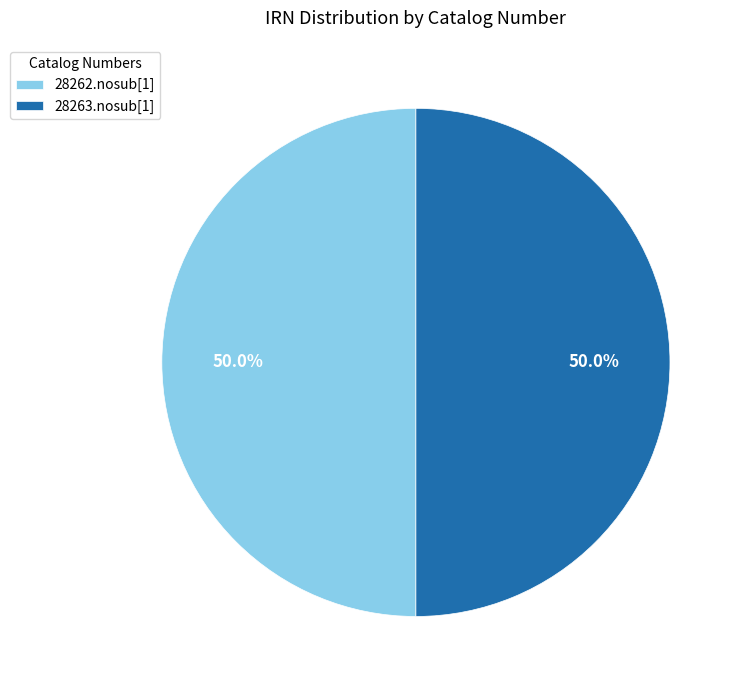

To the nearest percent, what percentage of the pie is 28263.nosub[1]?

50%